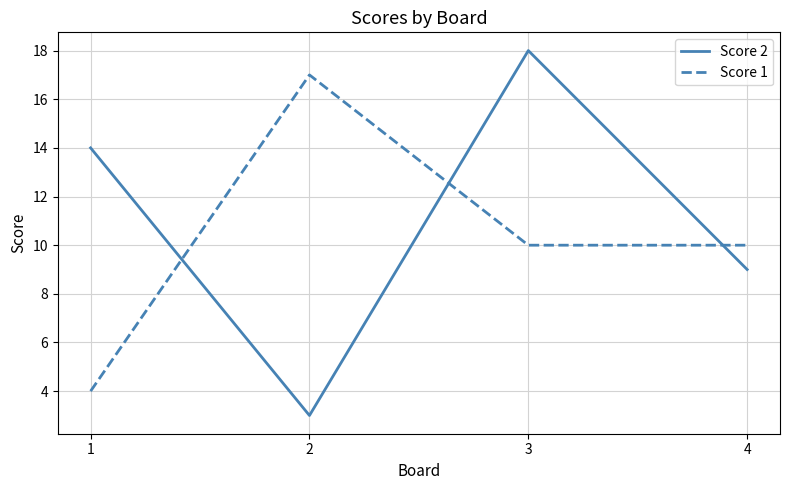

True or false: Score 1 has a value of 2 at 1.

False